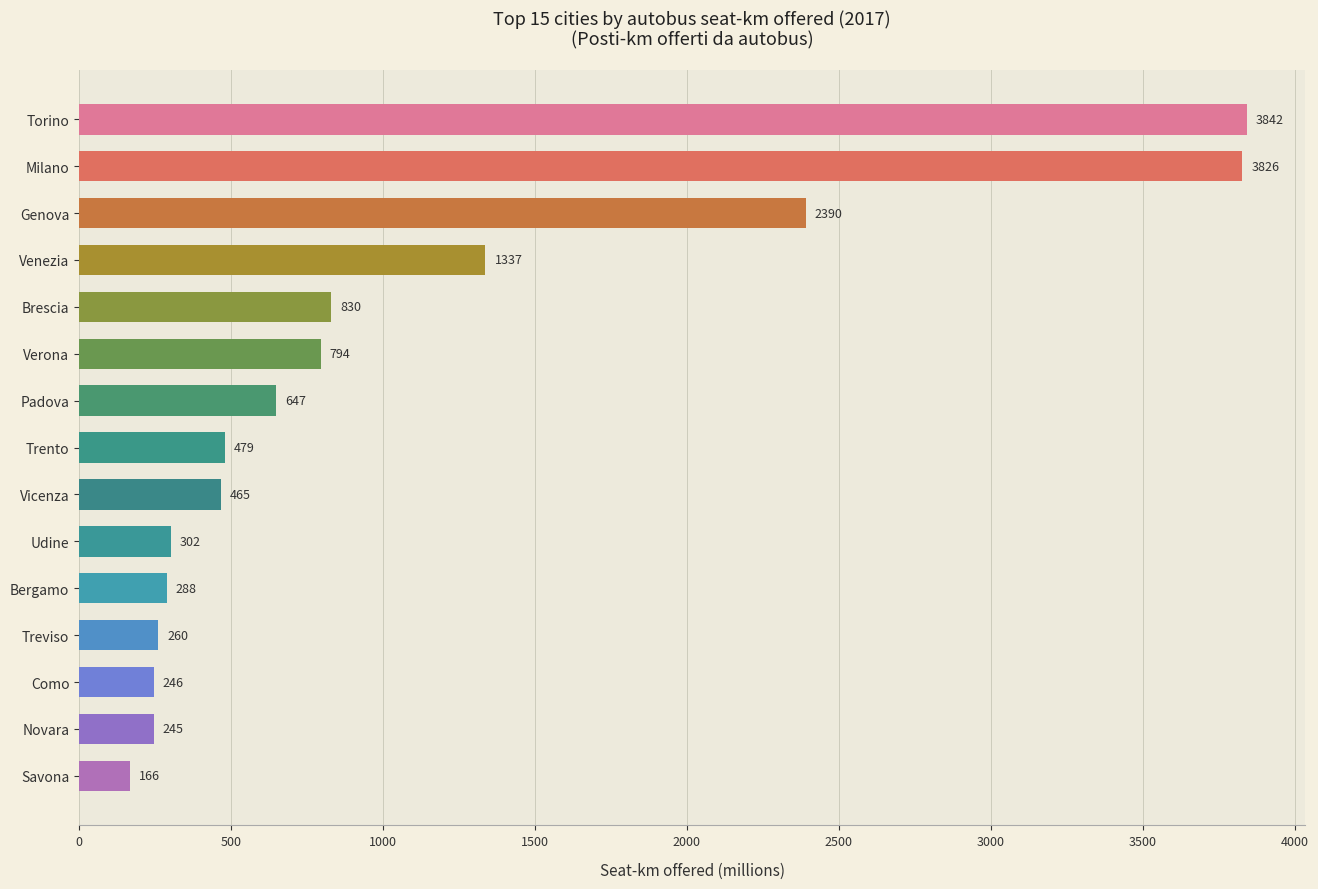

True or false: the data shows 419.5 at Treviso.

False